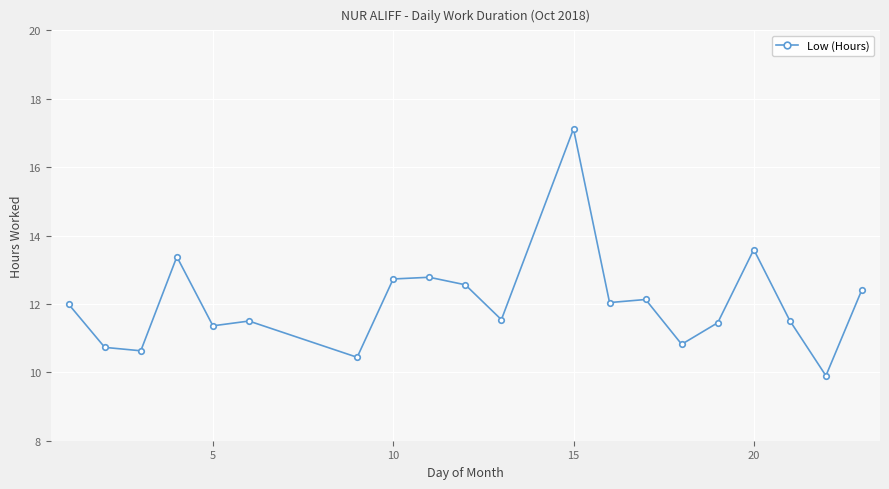

What is the difference between the maximum and minimum values?

7.2